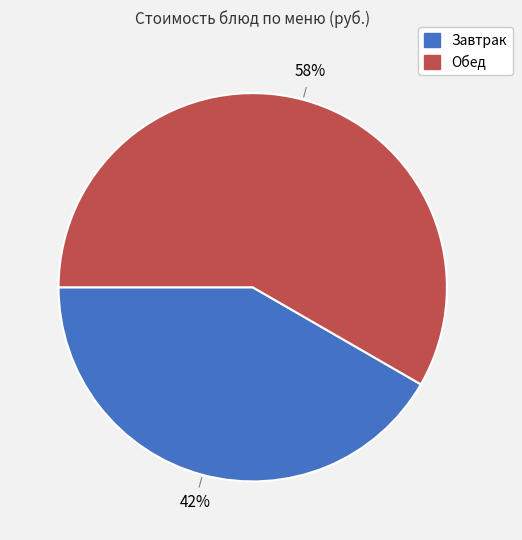

Is there a majority slice in this chart?

Yes